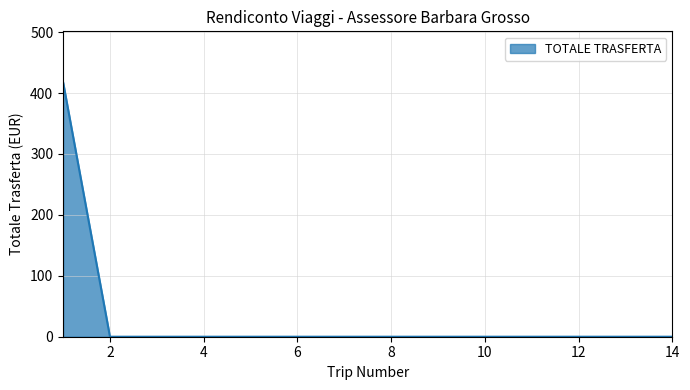

What is the greatest value displayed?

417.8